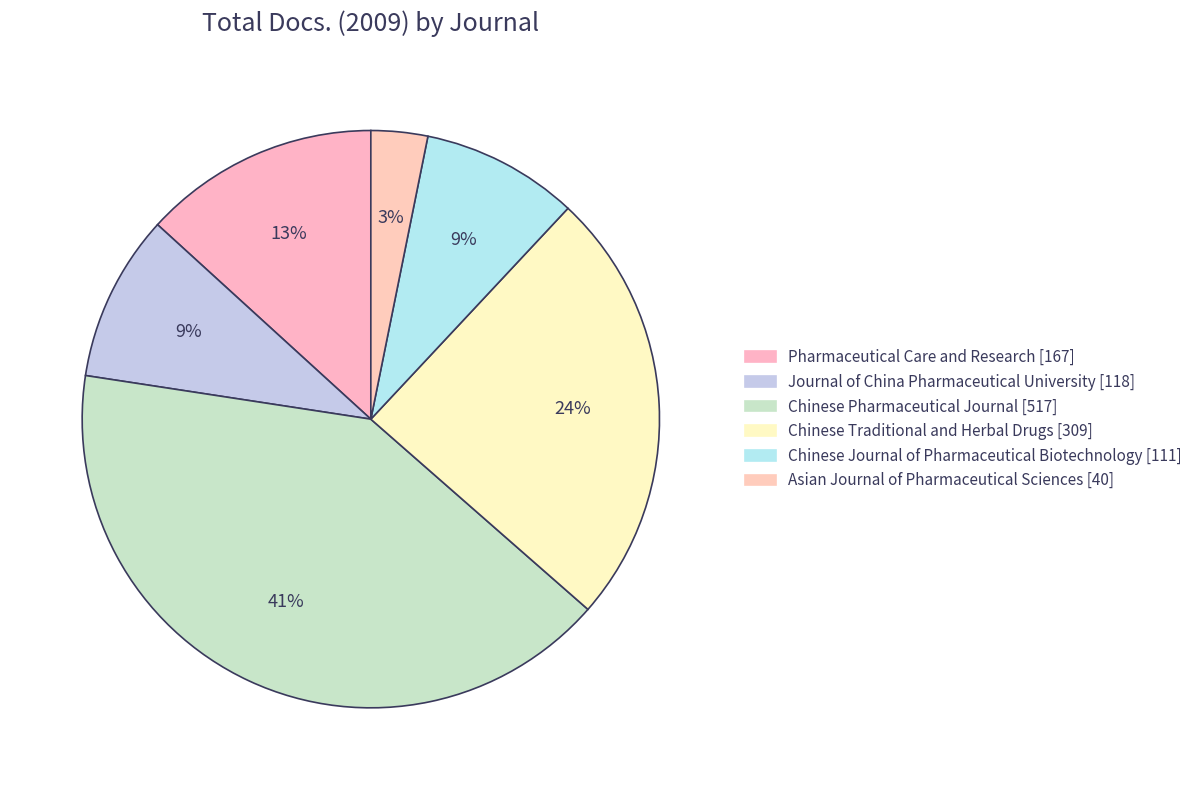

Rank the categories by value from highest to lowest.

Chinese Pharmaceutical Journal [517], Chinese Traditional and Herbal Drugs [309], Pharmaceutical Care and Research [167], Journal of China Pharmaceutical University [118], Chinese Journal of Pharmaceutical Biotechnology [111], Asian Journal of Pharmaceutical Sciences [40]